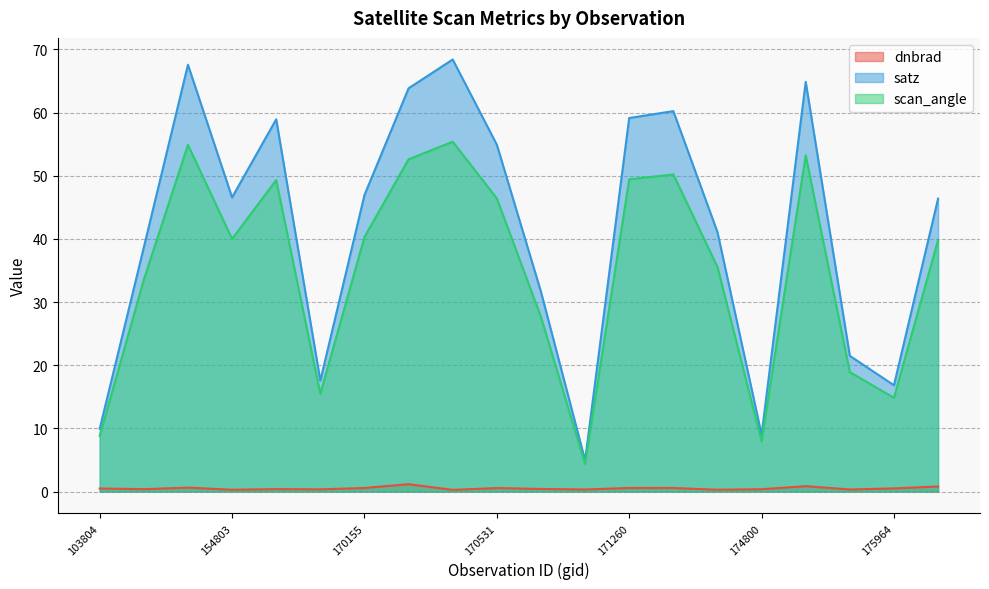

Does the chart have visible grid lines?

Yes